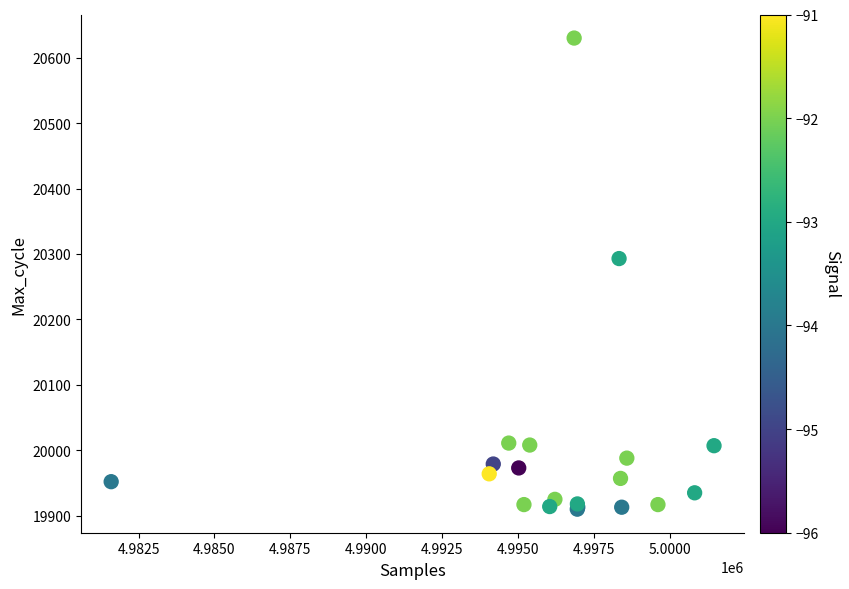

What Y value in the scatter plot is closest to 20270?

20293